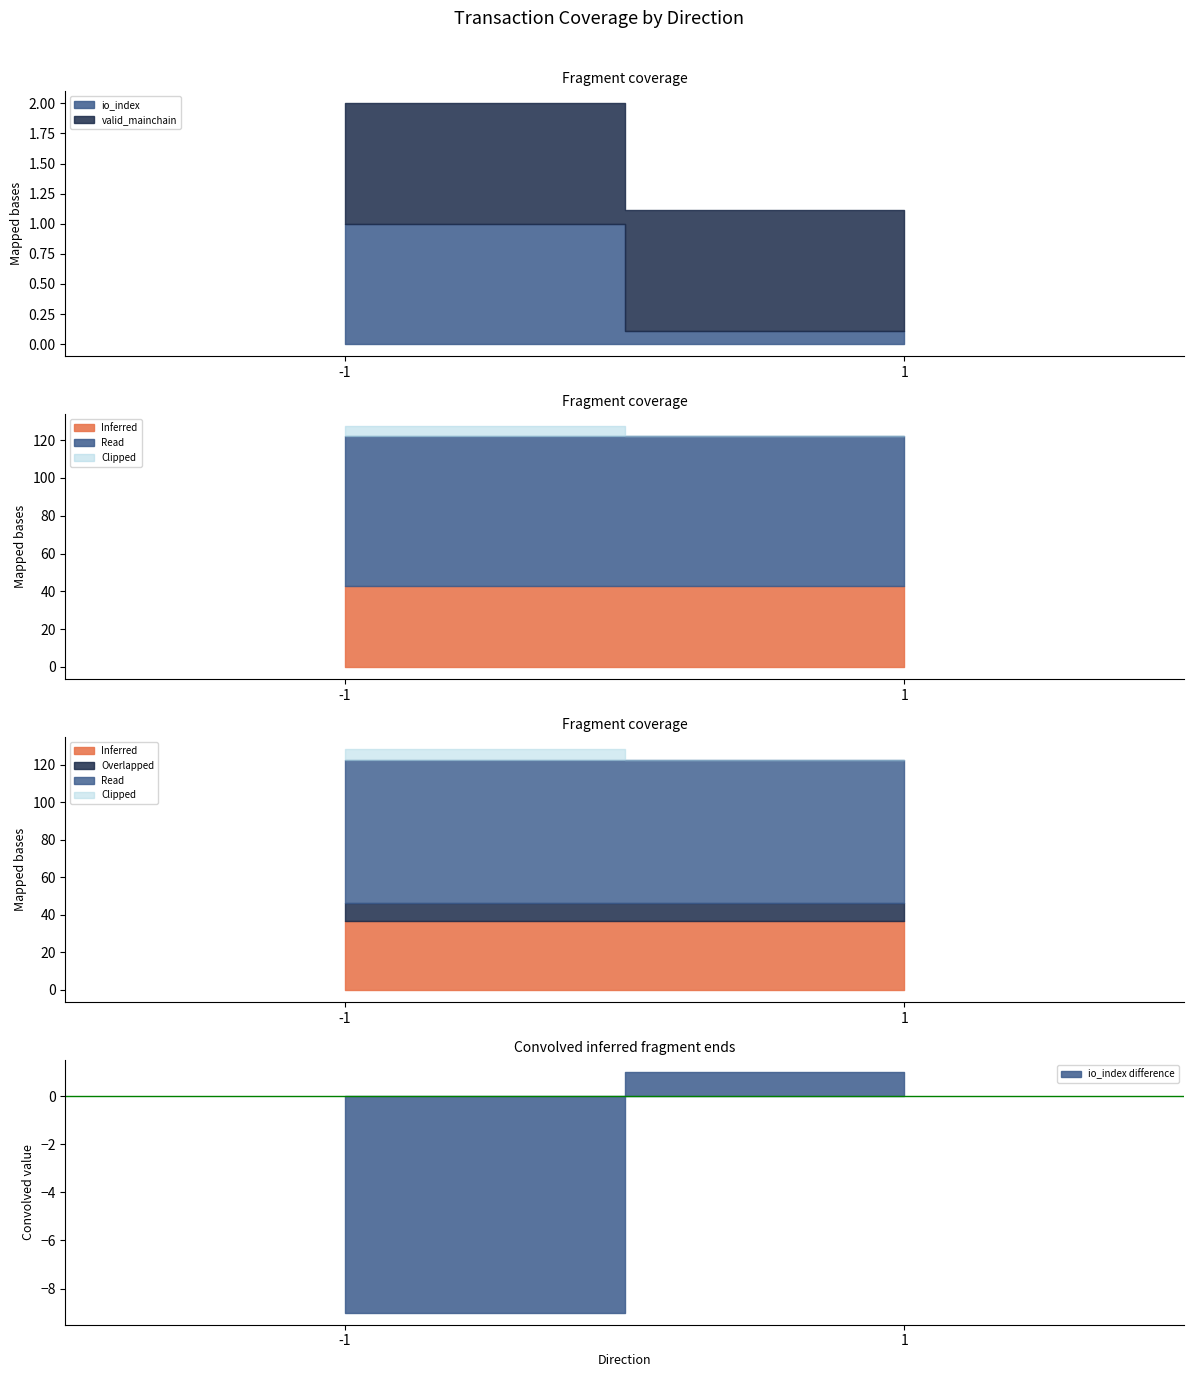

The valid_mainchain series shows 1.7 at 1. True or false?

False